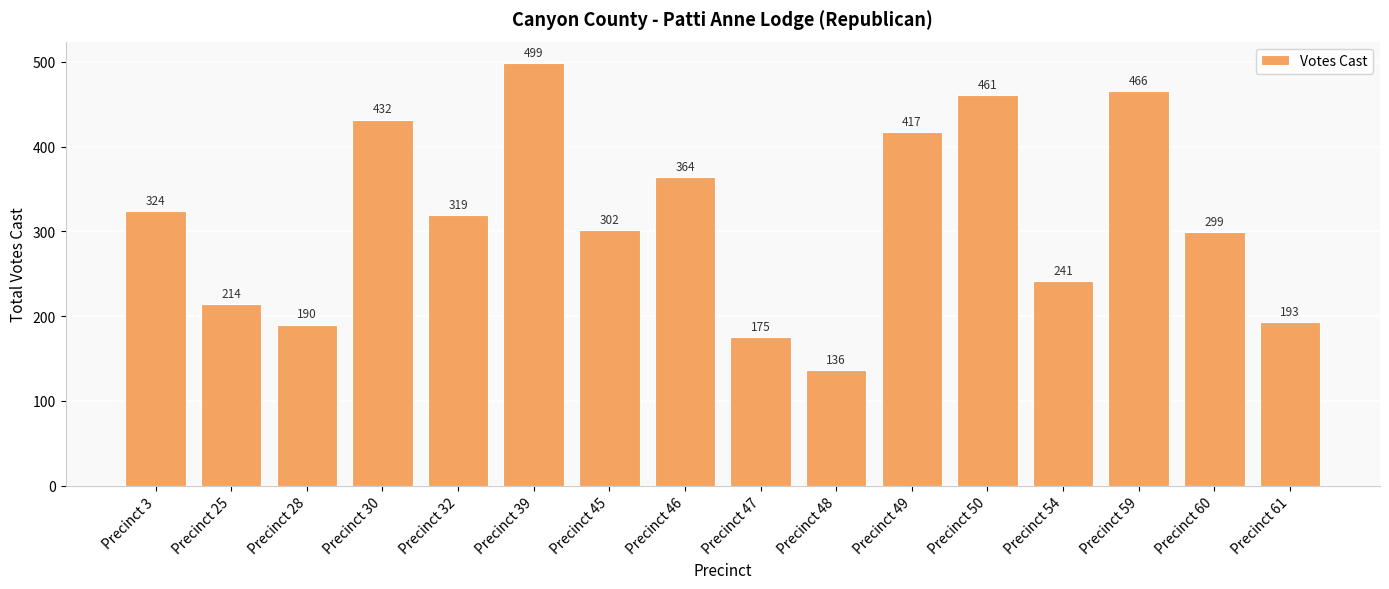

Reading right to left, list all the values displayed in this chart.

Precinct 61=193	Precinct 60=299	Precinct 59=466	Precinct 54=241	Precinct 50=461	Precinct 49=417	Precinct 48=136	Precinct 47=175	Precinct 46=364	Precinct 45=302	Precinct 39=499	Precinct 32=319	Precinct 30=432	Precinct 28=190	Precinct 25=214	Precinct 3=324